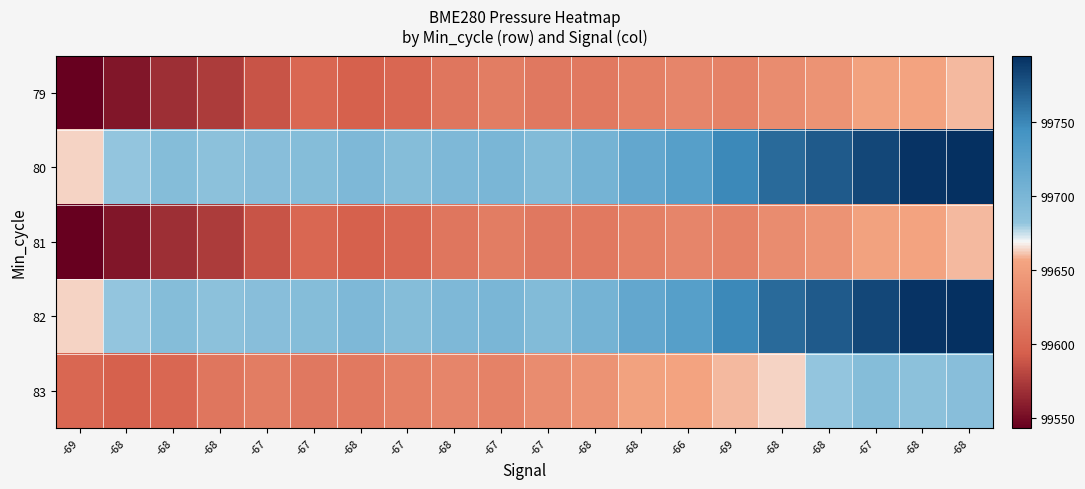

Reading left to right, extract all data points from this chart.

79: -69=99543.0	-68=99555.7	-68=99568.4	-68=99574.7	-67=99587.6	-67=99600.6	-68=99594.9	-67=99600.6	-68=99614.7	-67=99620.6	-67=99616.4	-68=99616.8	-68=99623.1	-66=99628.0	-69=99625.1	-68=99634.0	-68=99641.1	-67=99653.6	-68=99654.9	-68=99659.6
80: -69=99663.6	-68=99680.6	-68=99691.2	-68=99686.3	-67=99689.1	-67=99691.3	-68=99696.9	-67=99690.6	-68=99697.0	-67=99699.3	-67=99694.2	-68=99704.0	-68=99718.0	-66=99728.7	-69=99748.4	-68=99764.1	-68=99772.6	-67=99782.6	-68=99792.4	-68=99794.6
81: -69=99543.0	-68=99555.7	-68=99568.4	-68=99574.7	-67=99587.6	-67=99600.6	-68=99594.9	-67=99600.6	-68=99614.7	-67=99620.6	-67=99616.4	-68=99616.8	-68=99623.1	-66=99628.0	-69=99625.1	-68=99634.0	-68=99641.1	-67=99653.6	-68=99654.9	-68=99659.6
82: -69=99663.6	-68=99680.6	-68=99691.2	-68=99686.3	-67=99689.1	-67=99691.3	-68=99696.9	-67=99690.6	-68=99697.0	-67=99699.3	-67=99694.2	-68=99704.0	-68=99718.0	-66=99728.7	-69=99748.4	-68=99764.1	-68=99772.6	-67=99782.6	-68=99792.4	-68=99794.6
83: -69=99600.6	-68=99594.9	-68=99600.6	-68=99614.7	-67=99620.6	-67=99616.4	-68=99616.8	-67=99623.1	-68=99628.0	-67=99625.1	-67=99634.0	-68=99641.1	-68=99653.6	-66=99654.9	-69=99659.6	-68=99663.6	-68=99680.6	-67=99691.2	-68=99686.3	-68=99689.1